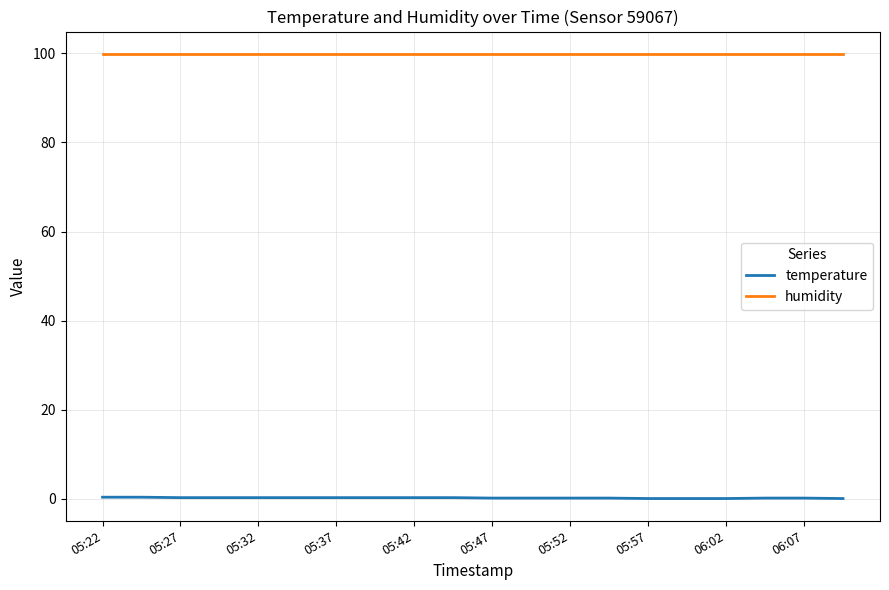

True or false: humidity and temperature intersect in this chart.

False